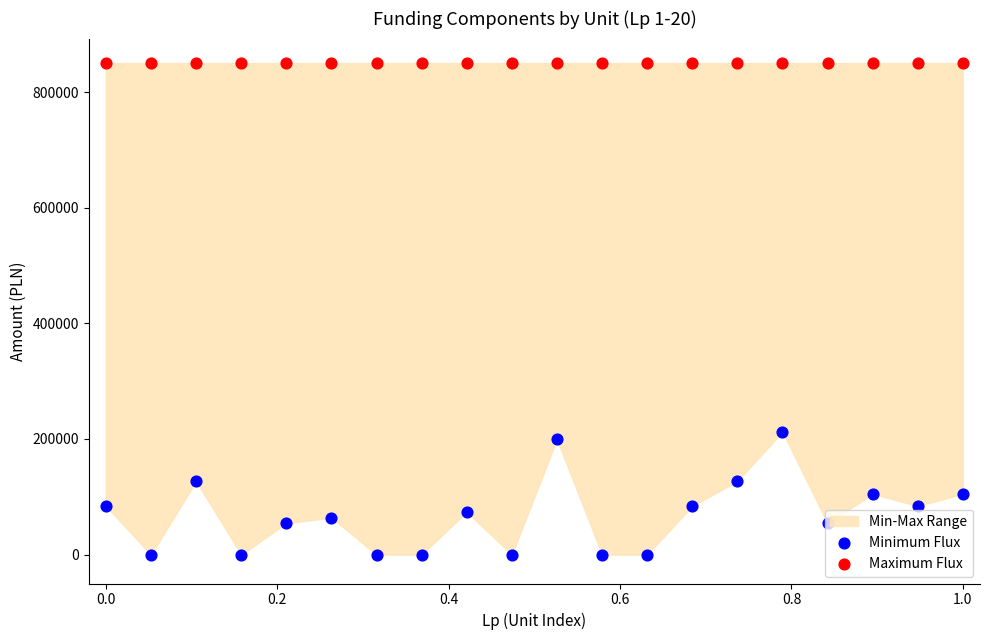

What is the total value across all series at 1.0?

955056